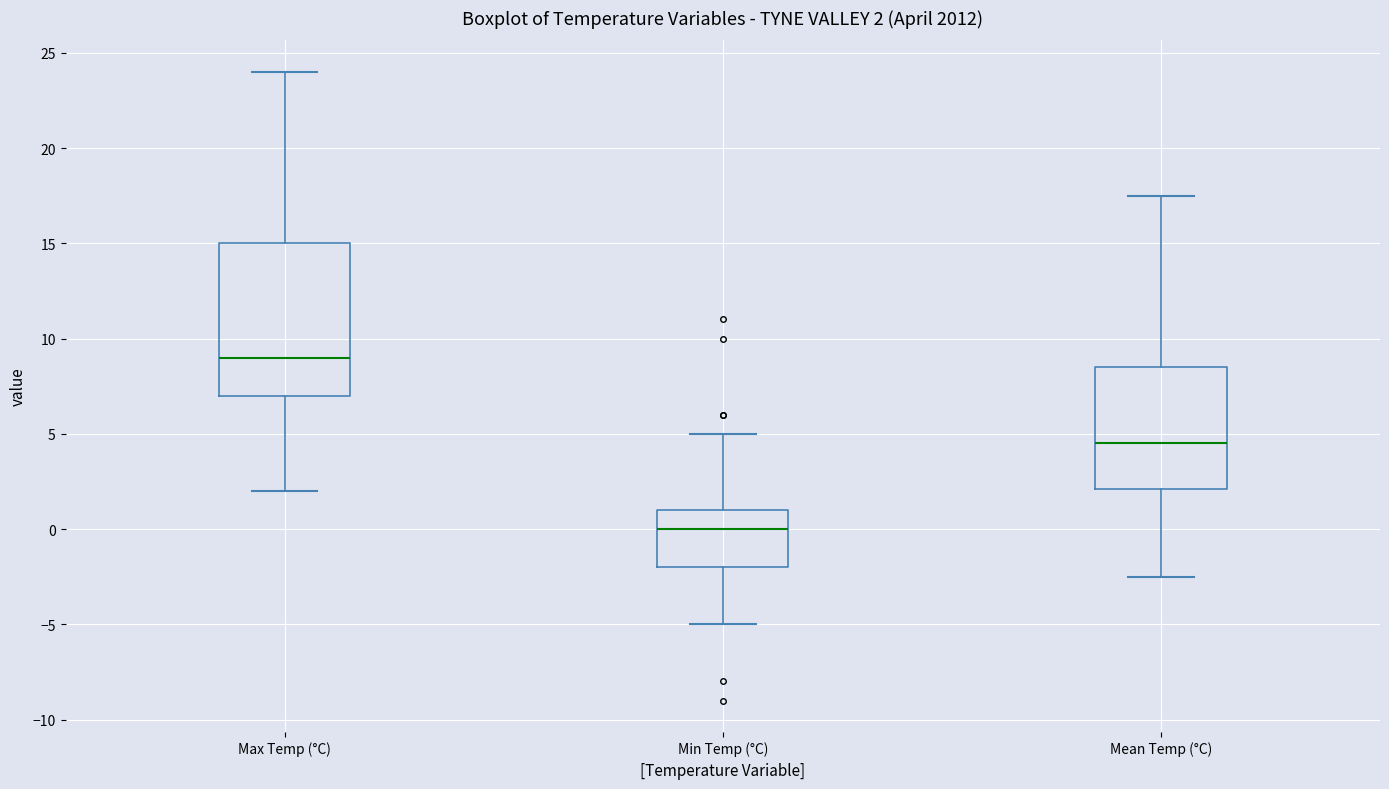

Which box's median line is the lowest?

Min Temp (°C)